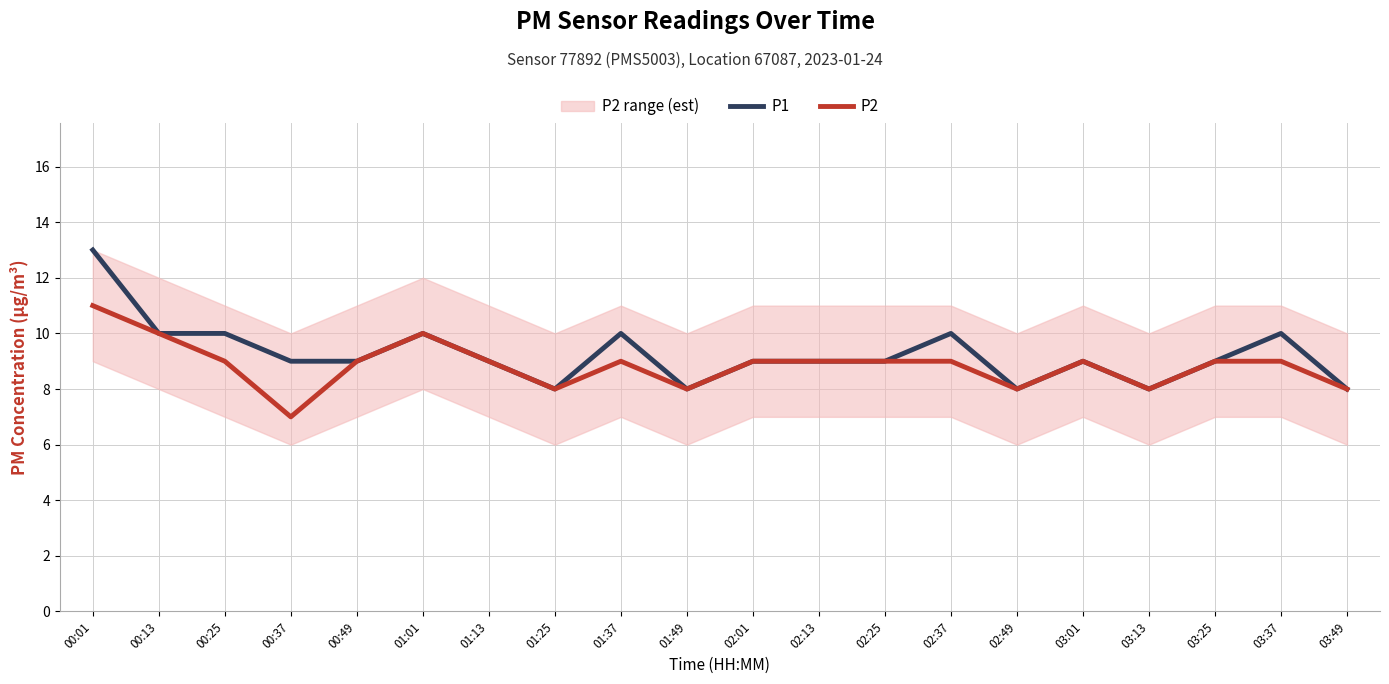

How many data points in P2 are less than 9?

6